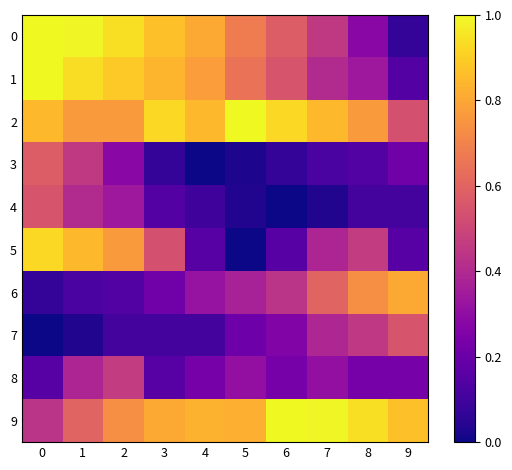

Rank the series by their maximum value, from highest to lowest.

0, 1, 2, 9, 5, 6, 3, 4, 7, 8